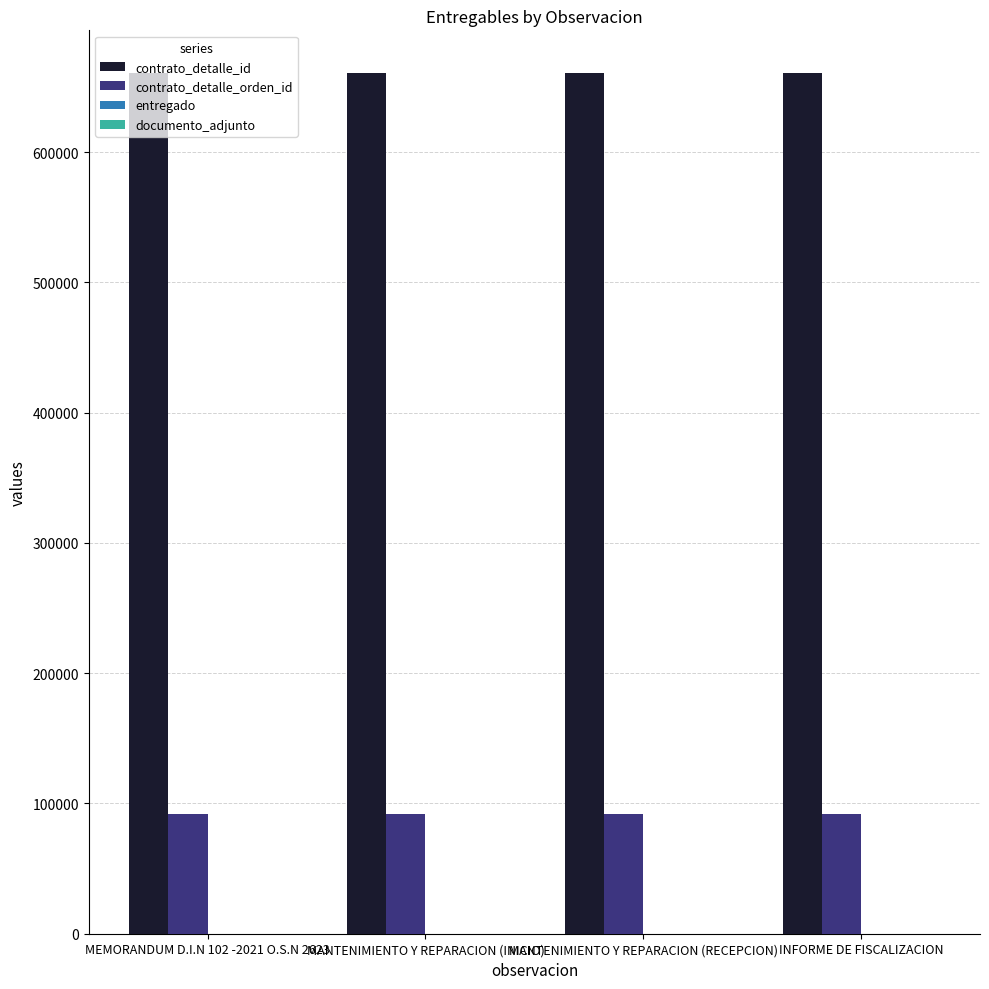

Which series has the largest total across all categories?

contrato_detalle_id